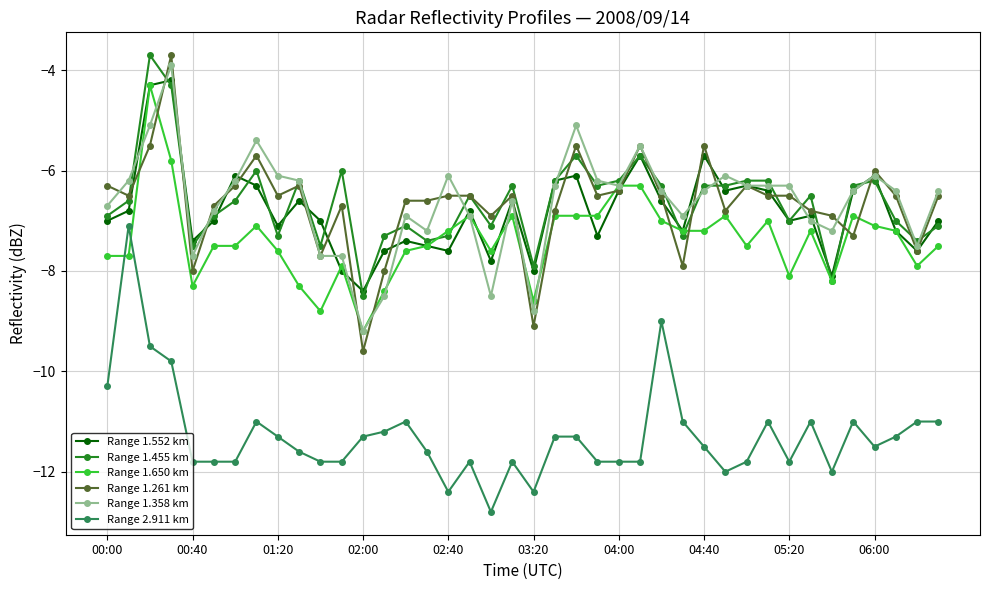

What is the greatest value displayed?

-3.7